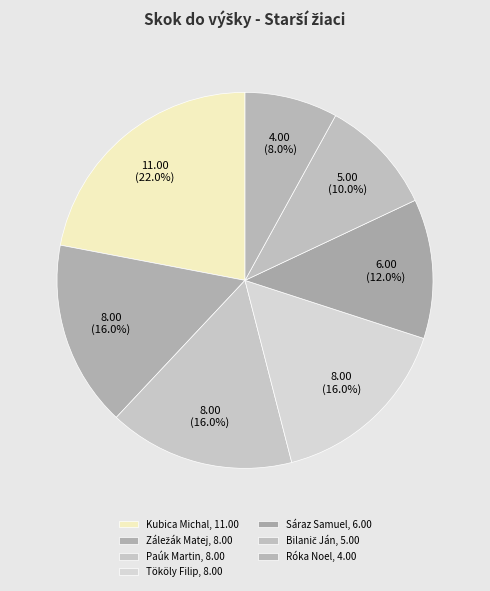

To the nearest percent, what portion does Kubica Michal represent?

22%